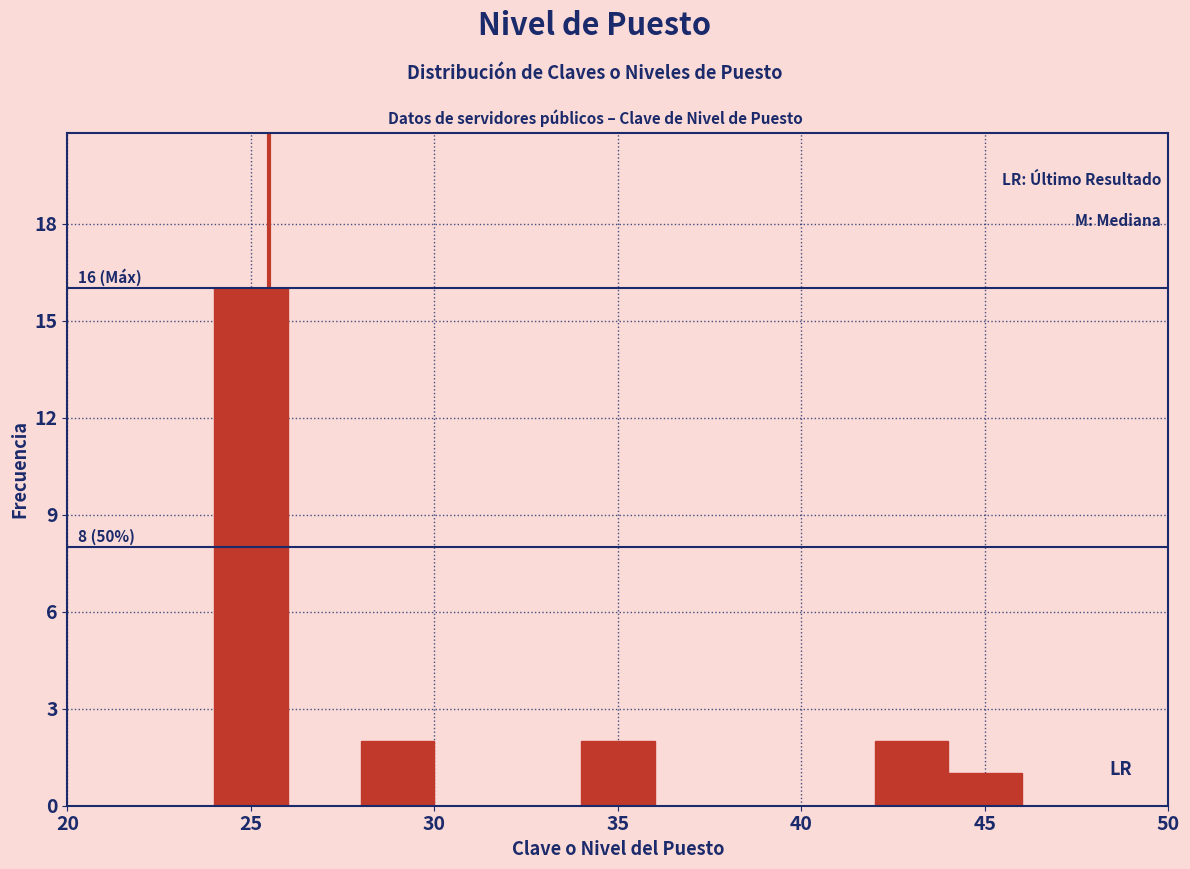

Which range on the x-axis has the tallest bar?

24 to 26